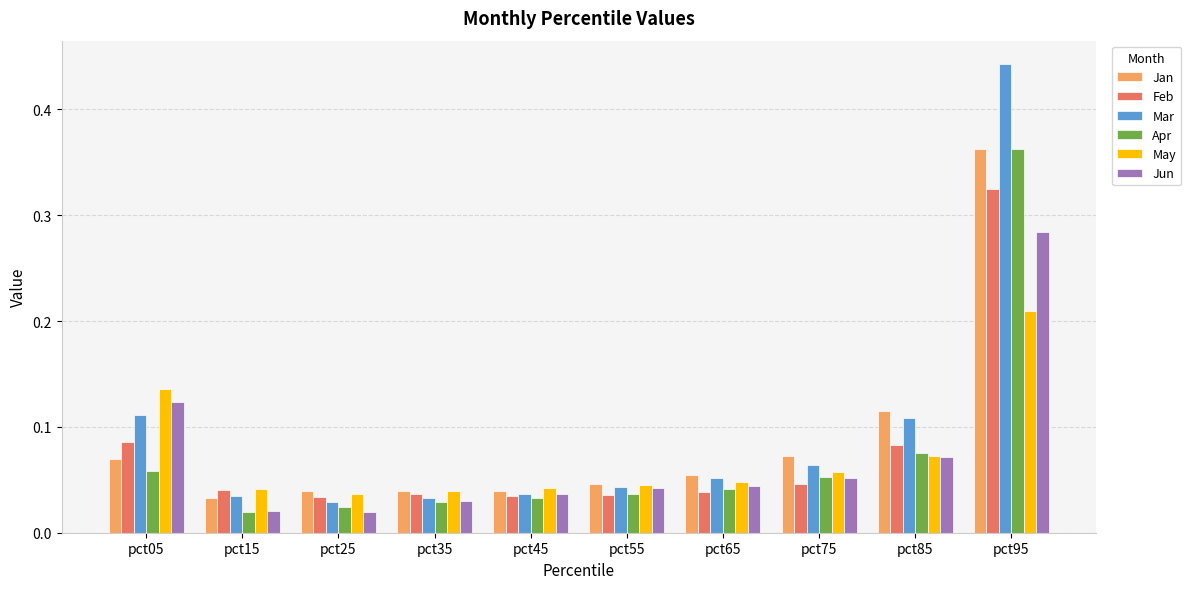

What is the total value across all series at pct05?

0.6